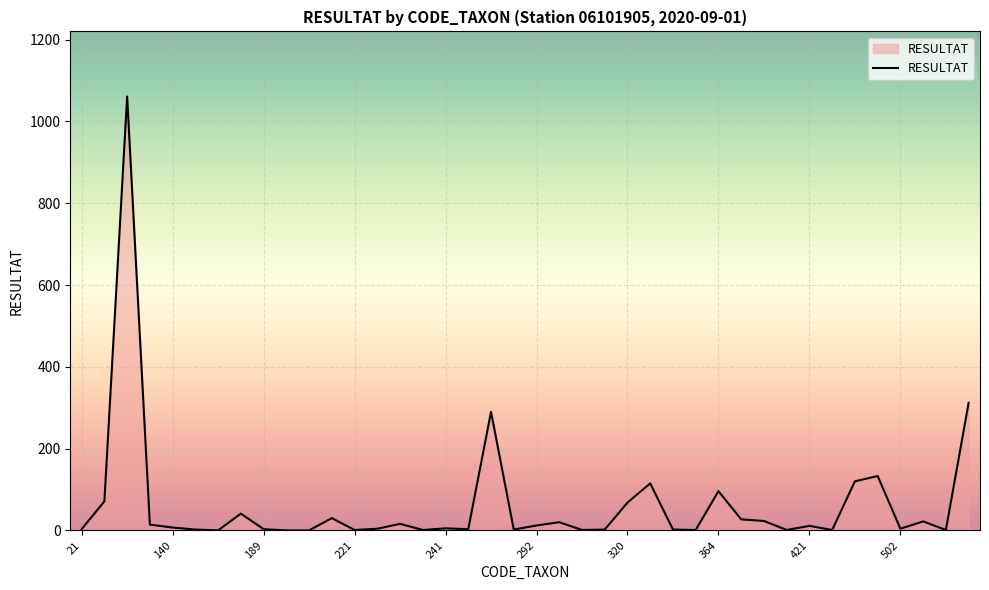

What is the greatest value displayed?

1061